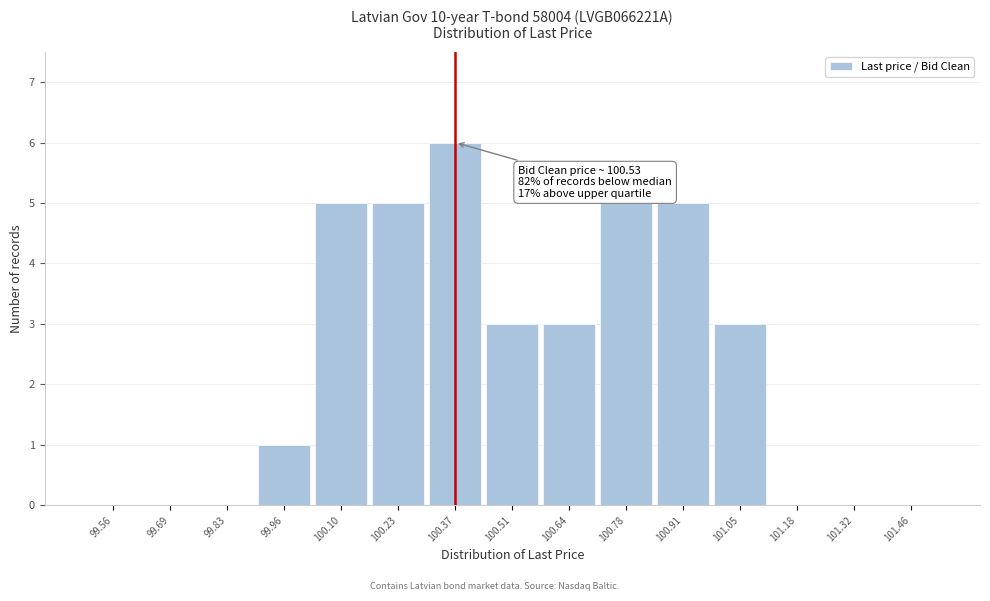

Reading left to right, transcribe all the data shown in this chart.

99.56=0	99.69=0	99.83=0	99.96=1	100.10=5	100.23=5	100.37=6	100.51=3	100.64=3	100.78=5	100.91=5	101.05=3	101.18=0	101.32=0	101.46=0